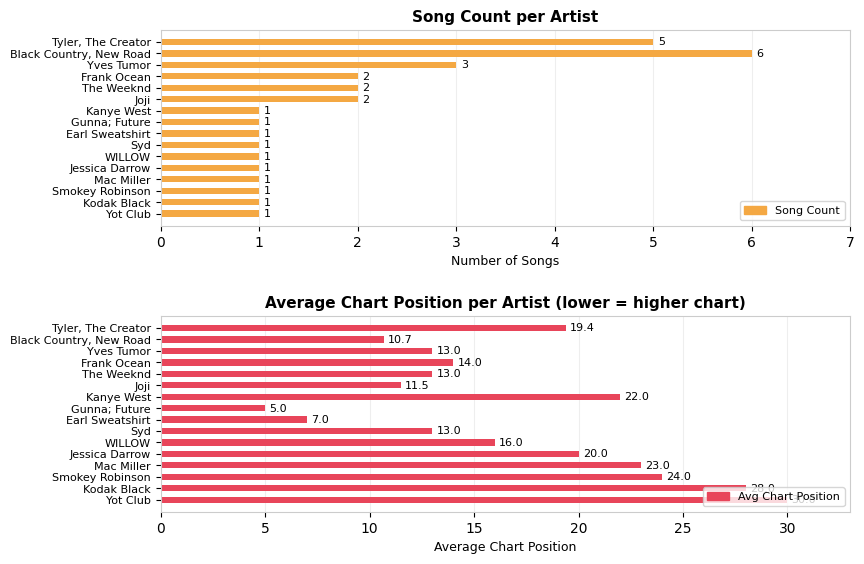

What is the value of the Song Count bar at the 12th from the left?

1.0